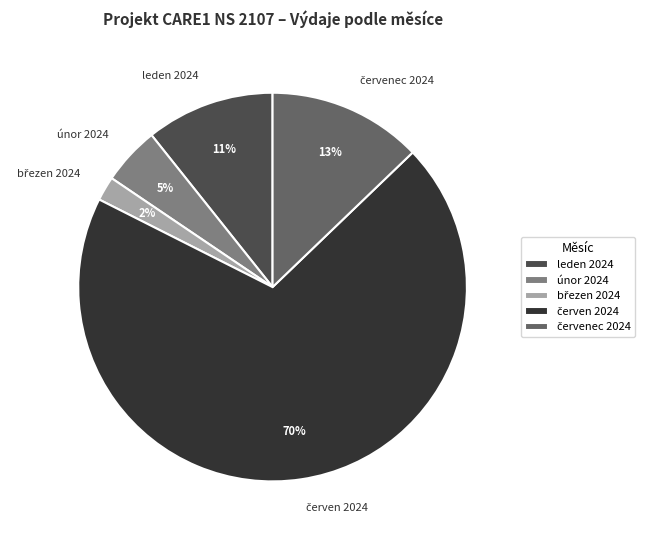

Approximately how many times larger is the value at únor 2024 compared to leden 2024?

0.5